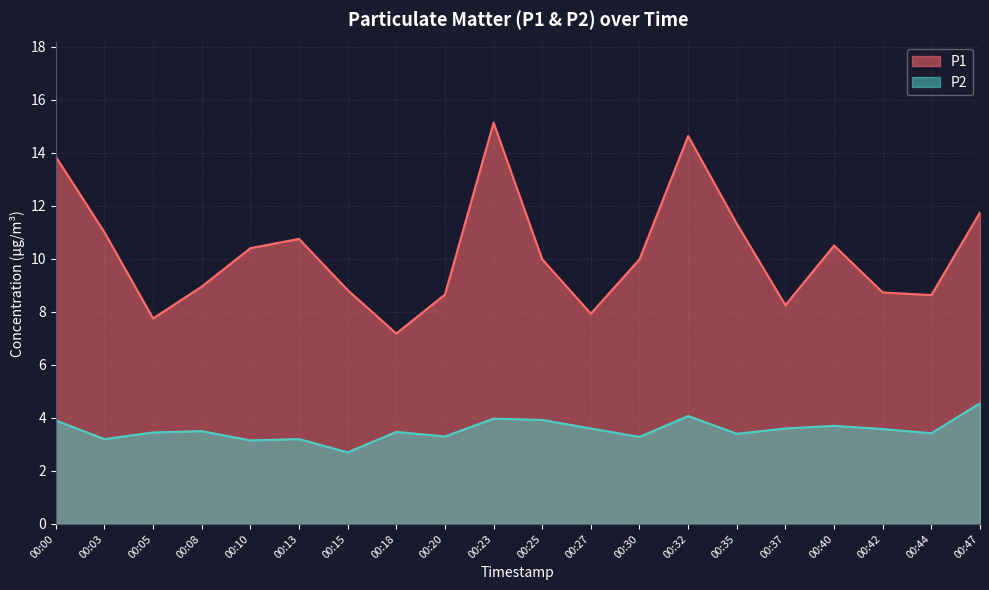

What are all the series names shown in the legend?

P1, P2